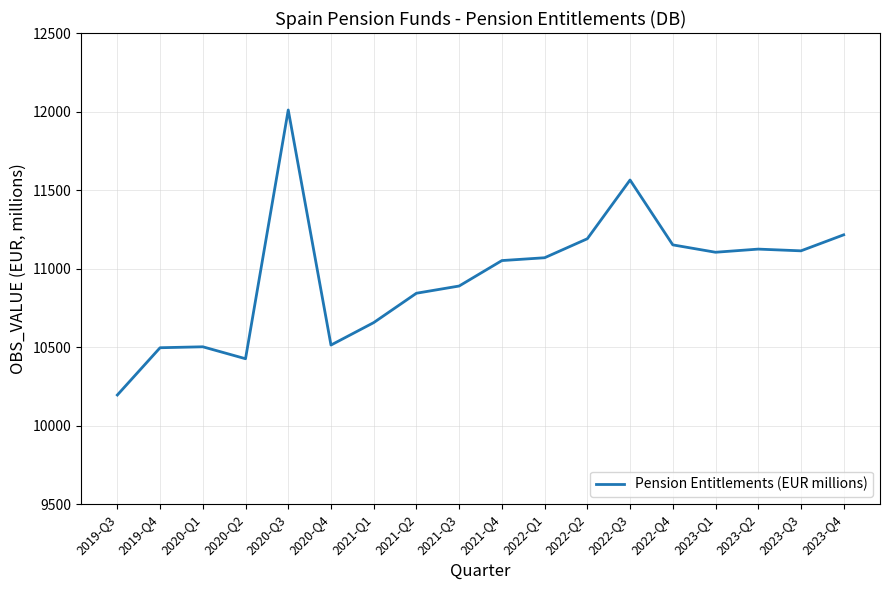

How many series are shown in this chart?

1